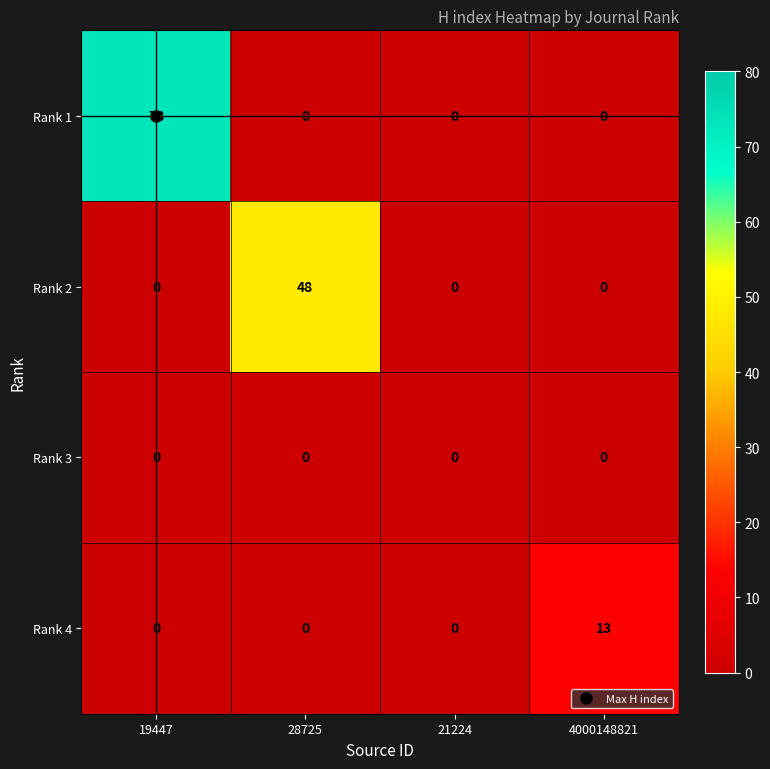

Between 28725 and 4000148821, which series saw the biggest shift?

Rank 2